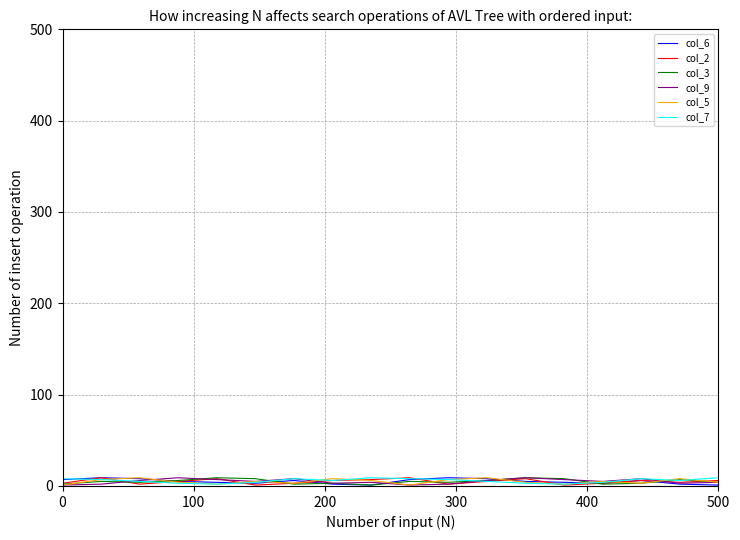

Does the chart display data point markers on the line(s)?

No